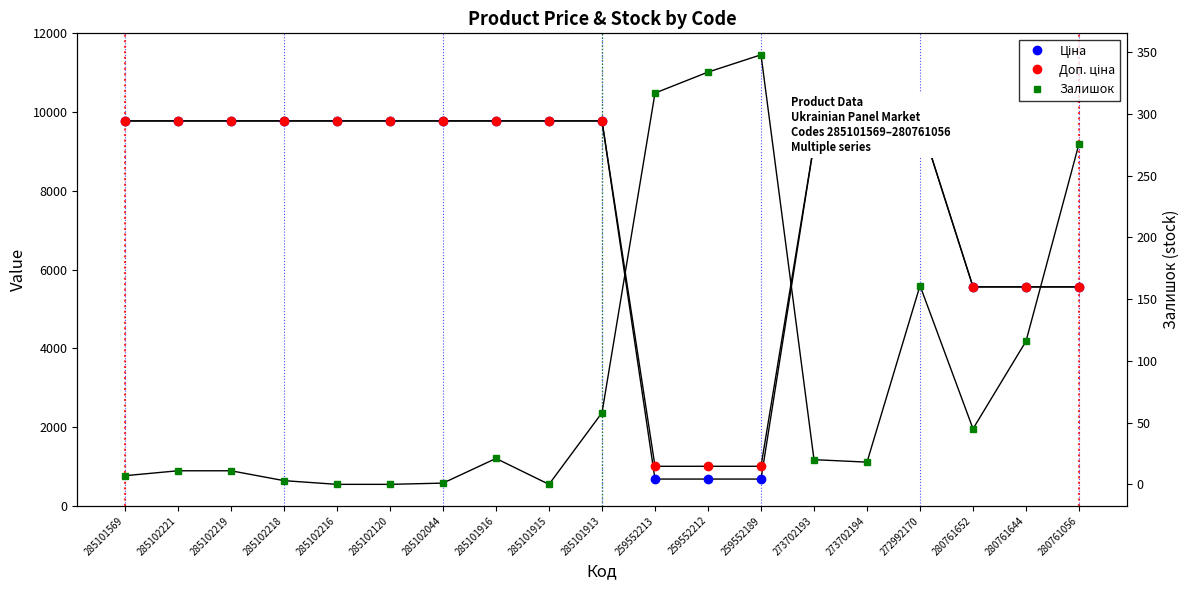

Which series changed the most between 285101569 and 259552213?

Ціна